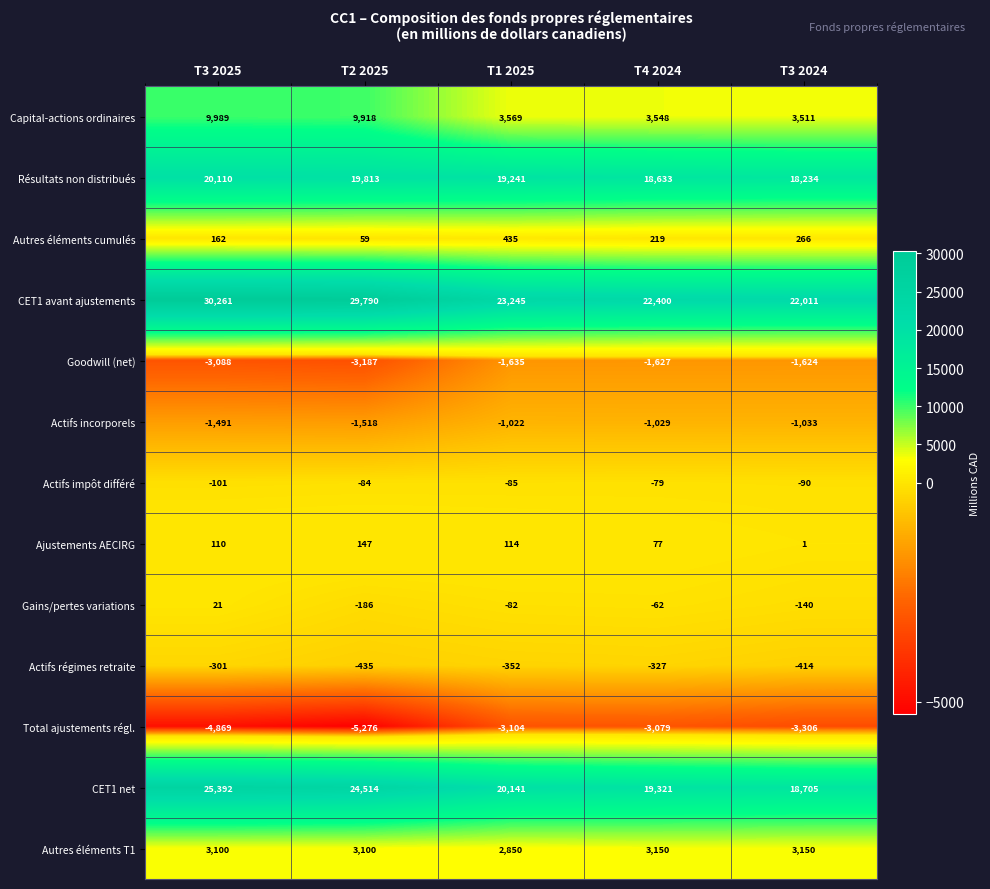

What is the maximum value shown in the chart?

30261